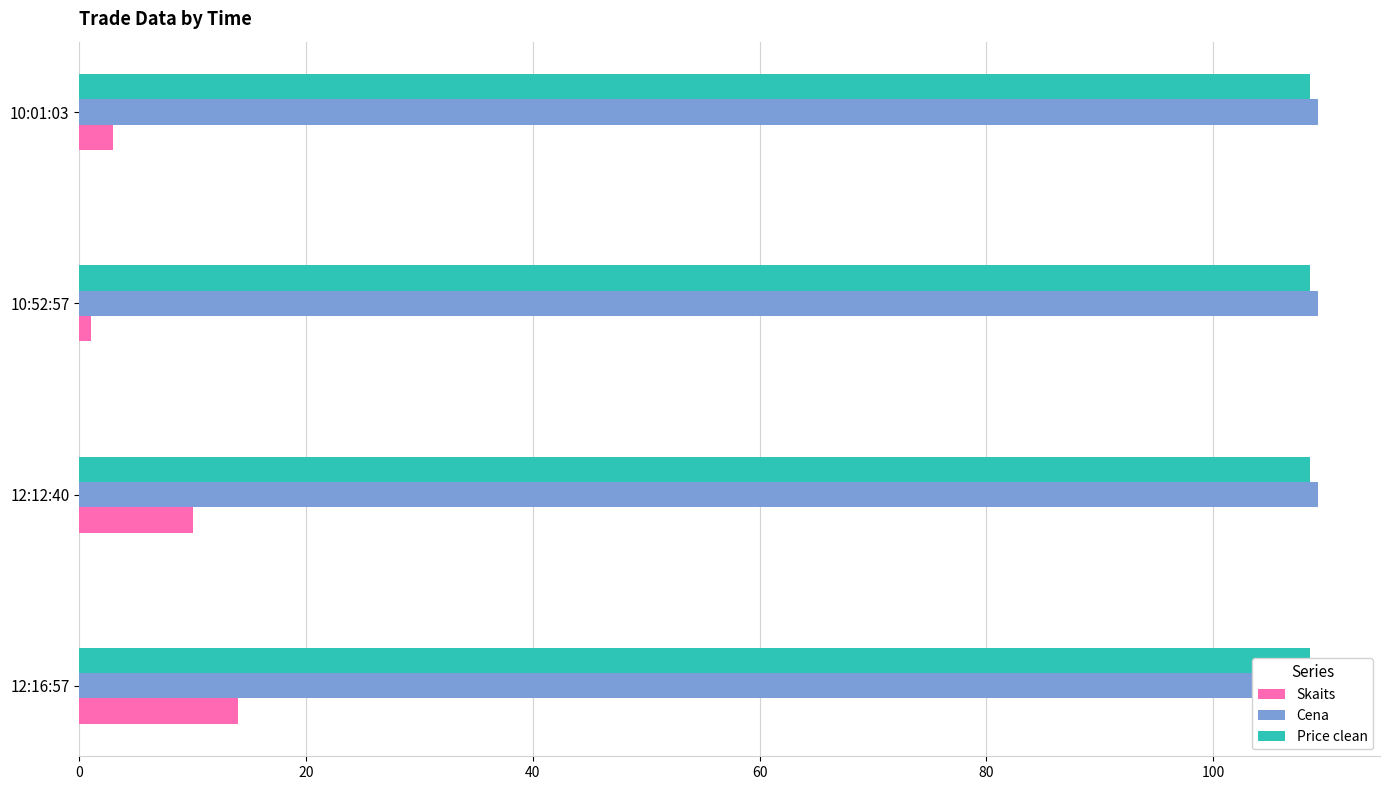

Reading left to right, transcribe all the data shown in this chart.

Skaits: 14.0	10.0	1.0	3.0
Cena: 0.2	0.2	0.2	0.2
Price clean: 0.2	0.2	0.2	0.2